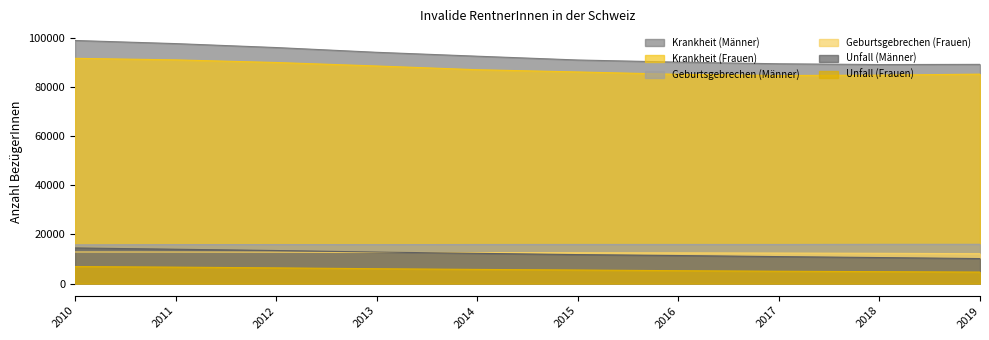

Is it true that Unfall (Frauen) equals 5517 at 2015?

True